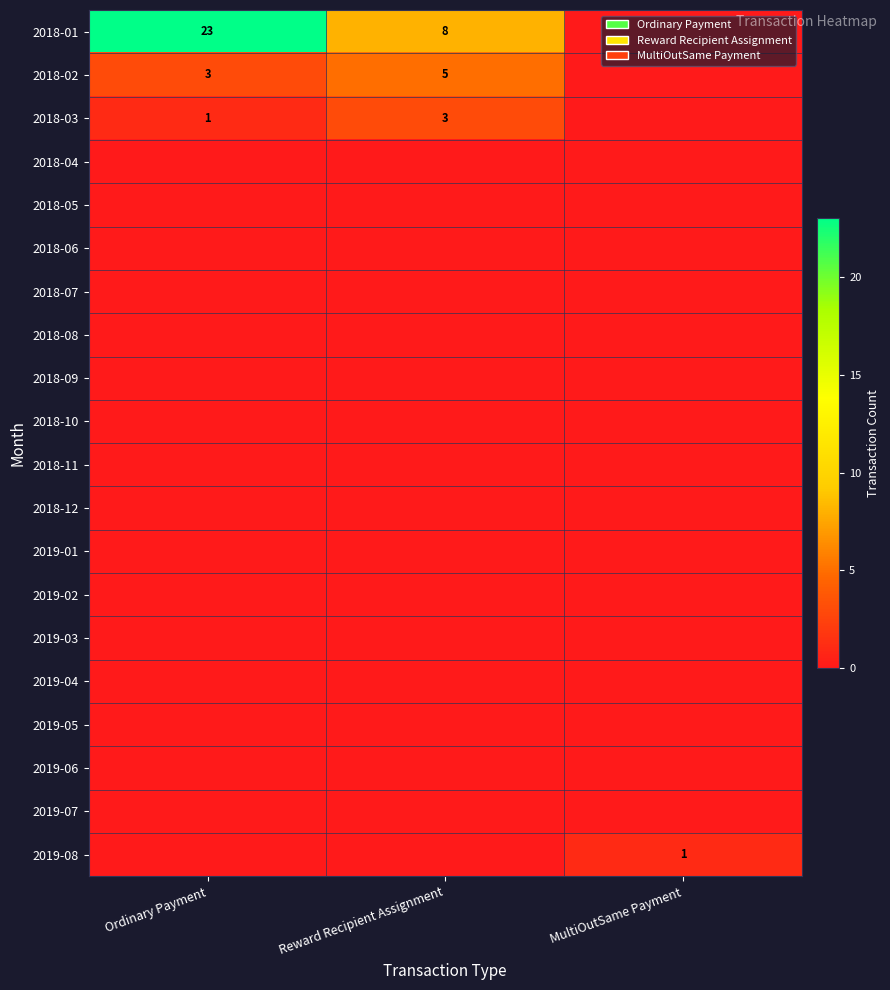

True or false: 2018-12 has a value of 0 at Reward Recipient Assignment.

True